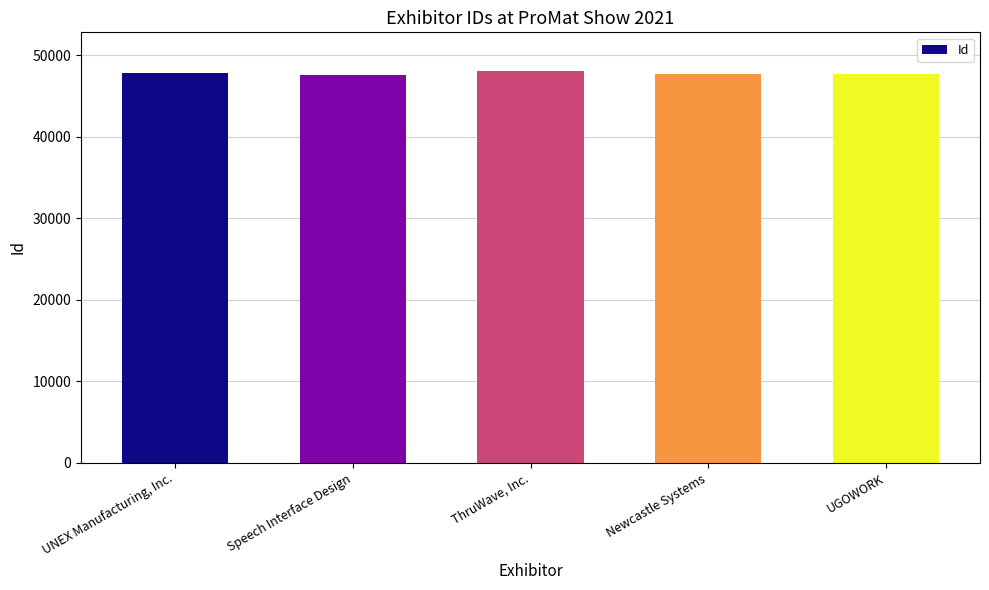

Rank the categories by value from highest to lowest.

ThruWave, Inc., UNEX Manufacturing, Inc., UGOWORK, Newcastle Systems, Speech Interface Design